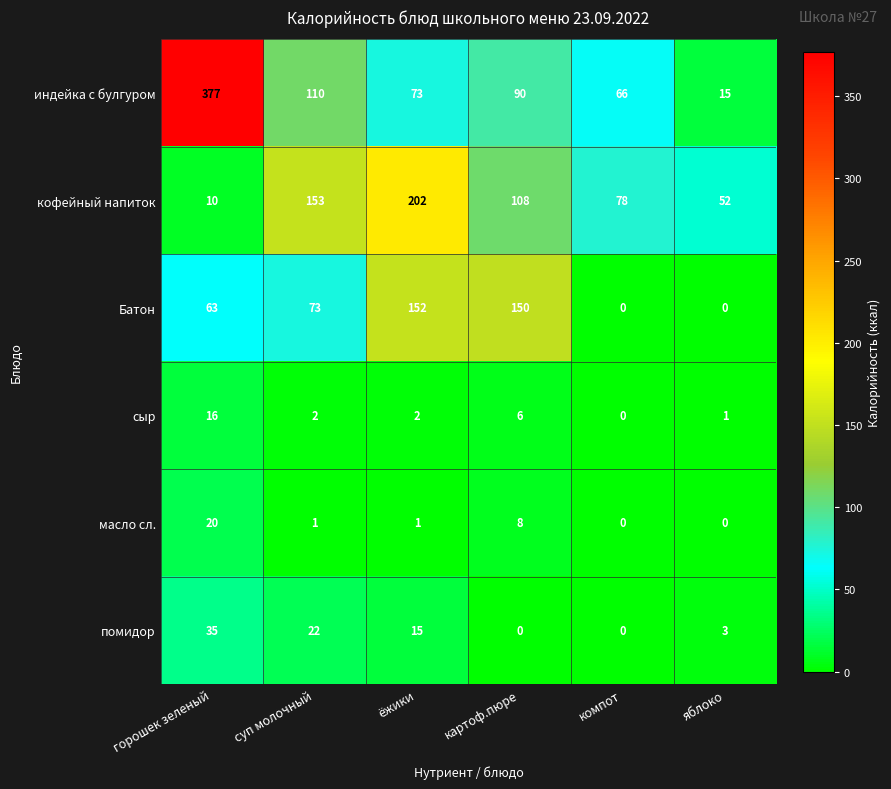

At which category is the sum across all series the highest?

горошек зеленый